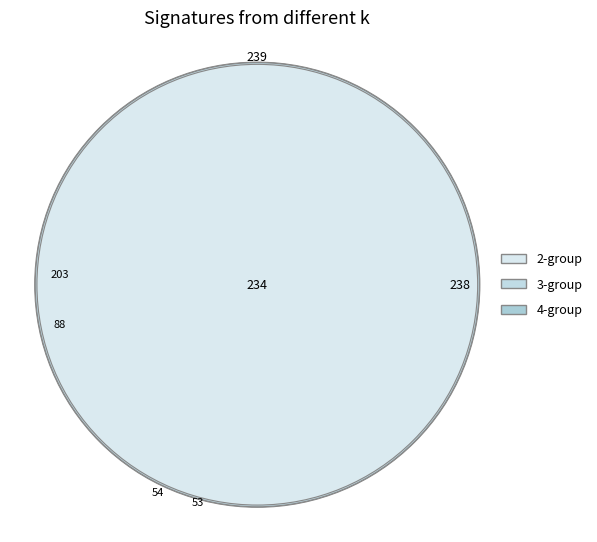

Count the number of slices in the pie.

10